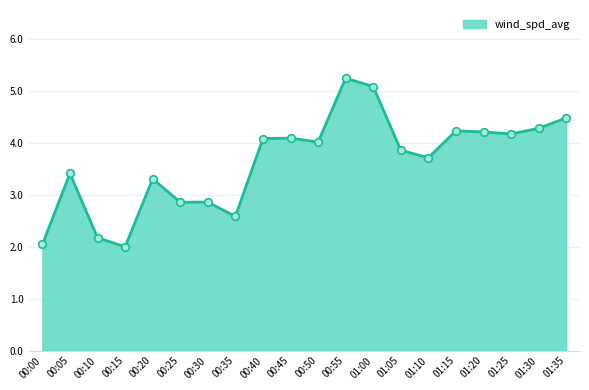

Which has a higher value, 00:40 or 00:25?

00:40